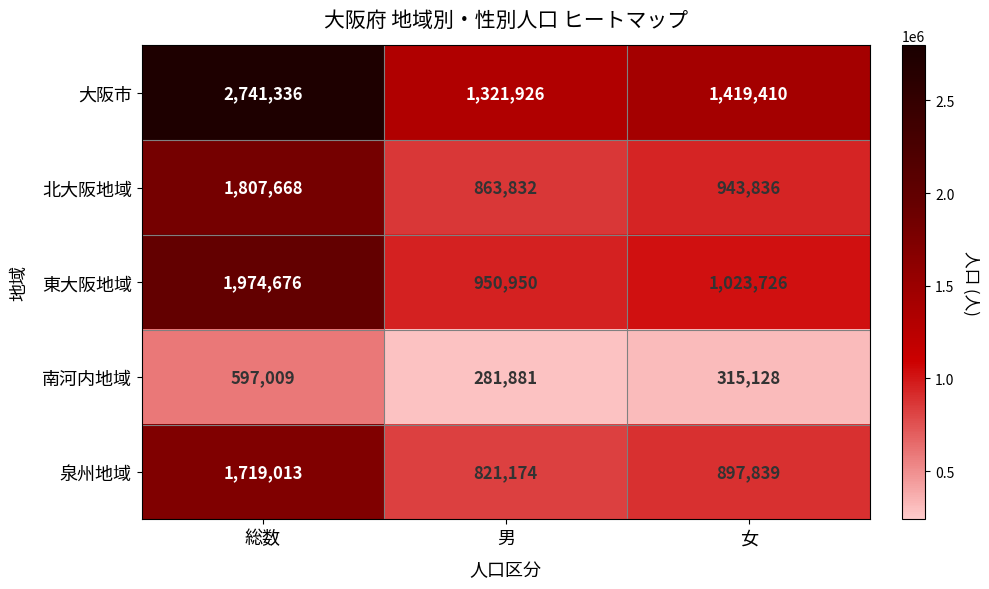

Where is 東大阪地域 nearest to the value 1462813?

女